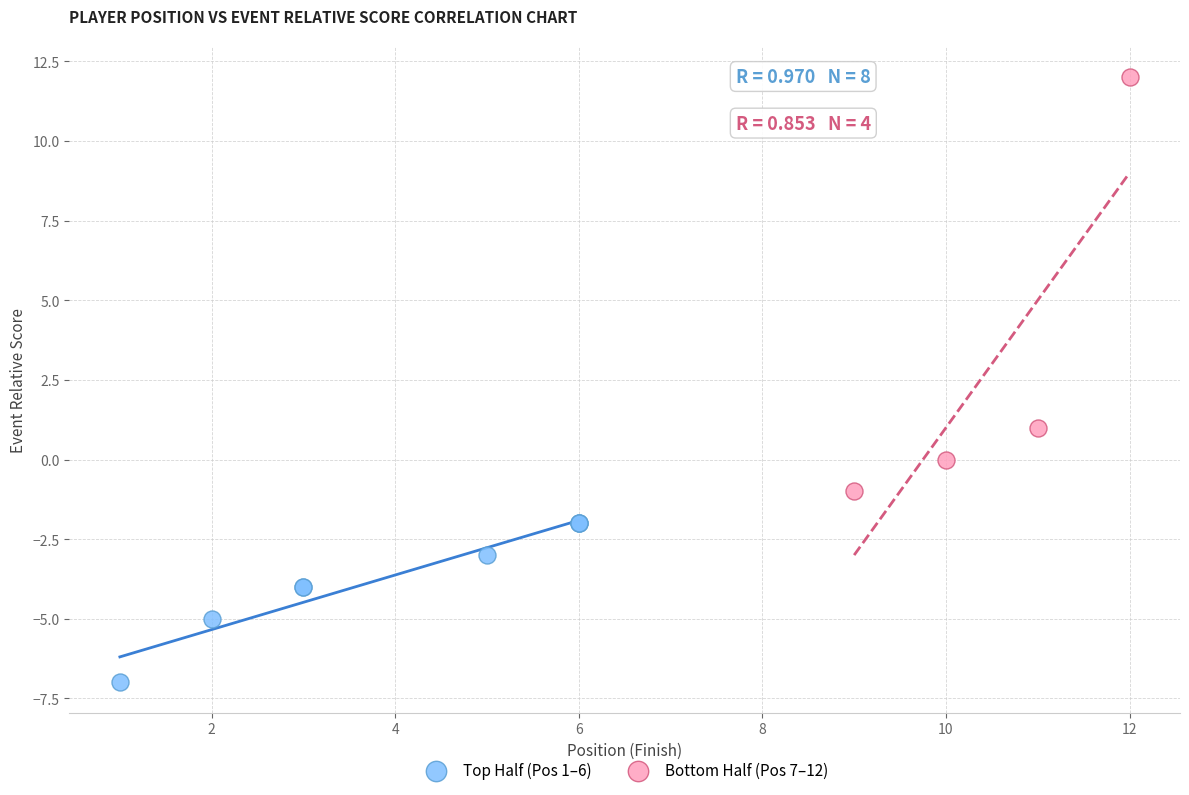

What are all the series names shown in the legend?

Top Half (Pos 1–6), Bottom Half (Pos 7–12)